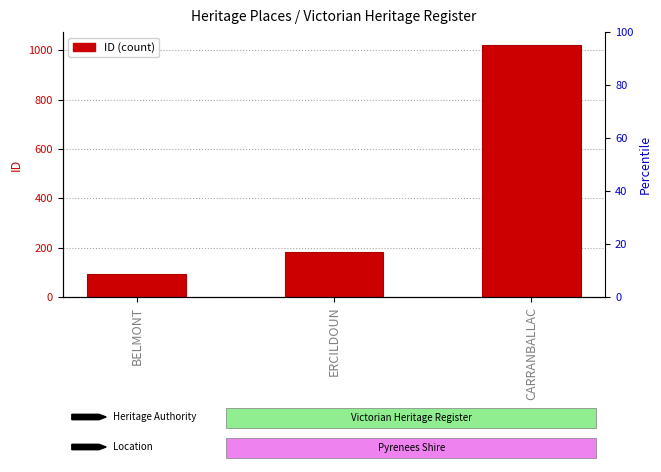

Reading left to right, what are all the values shown in this chart?

BELMONT=95	ERCILDOUN=184	CARRANBALLAC=1023